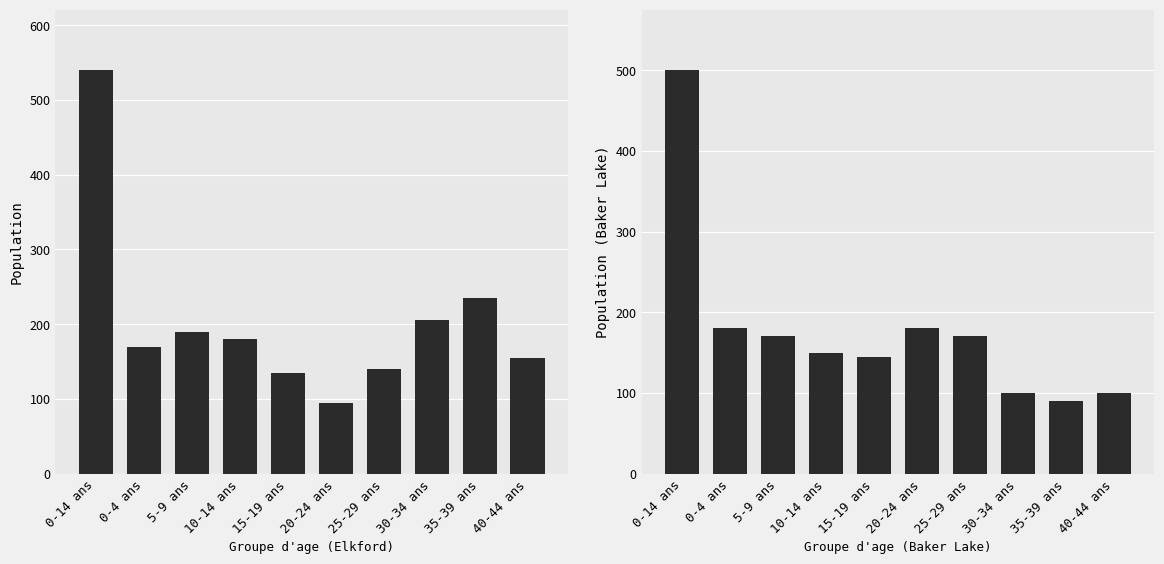

Which label corresponds to the smallest value in the chart?

35-39 ans